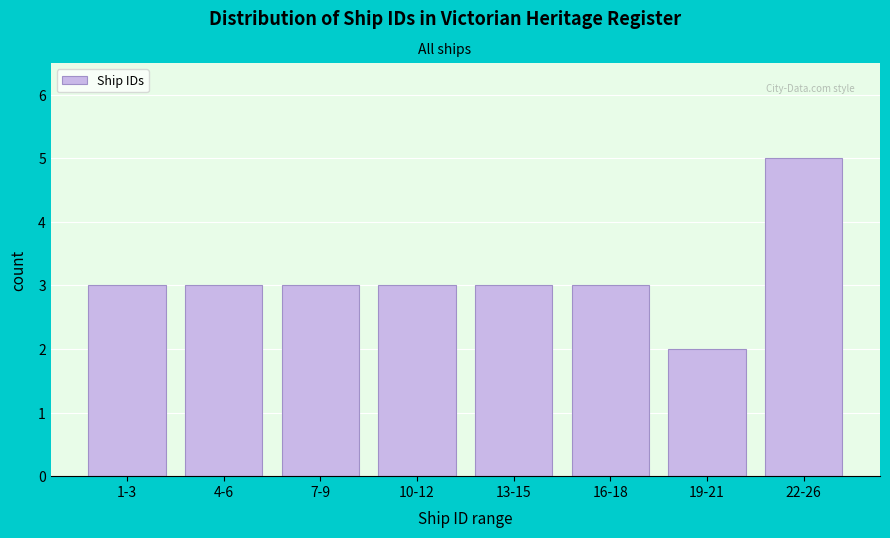

Reading left to right, extract all data points from this chart.

1-3=3	4-6=3	7-9=3	10-12=3	13-15=3	16-18=3	19-21=2	22-26=5